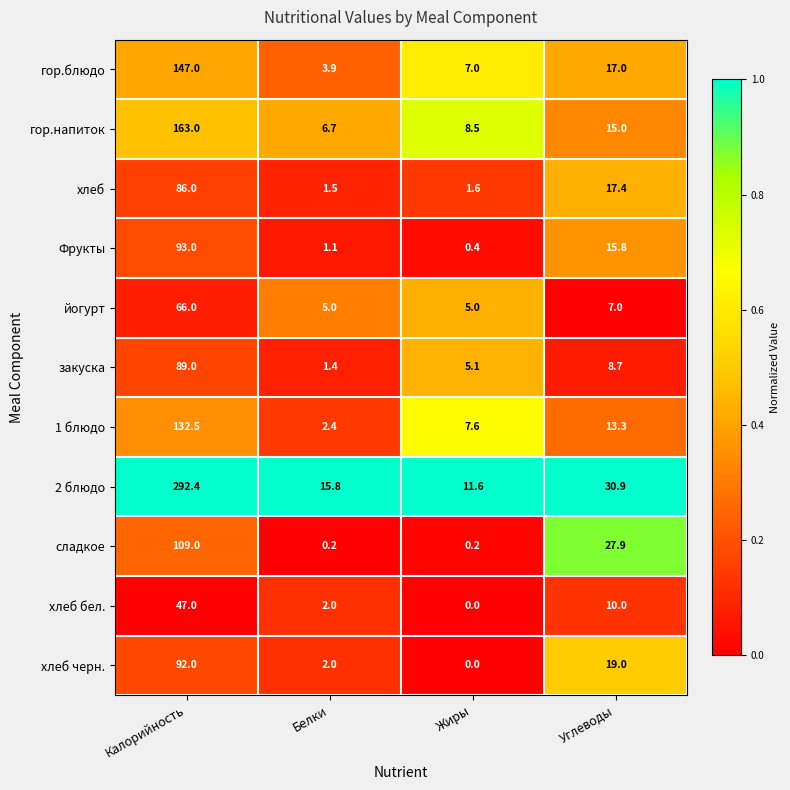

At how many categories does at least one series exceed 0?

4